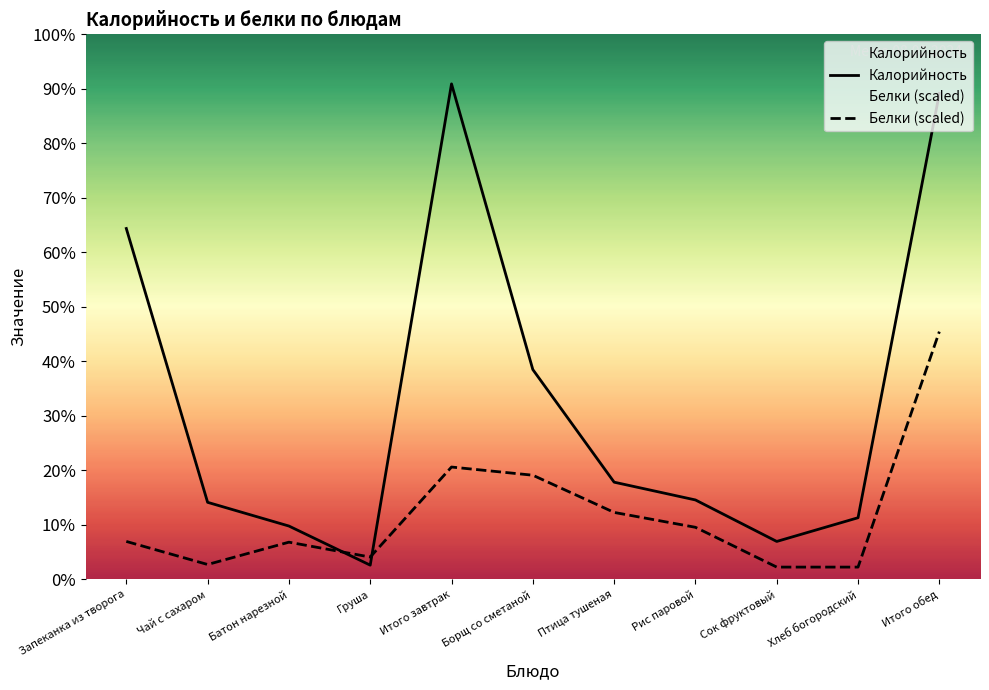

Reading right to left, transcribe all the data shown in this chart.

Калорийность: 410.0	52.0	32.0	67.0	82.0	177.0	418.0	12.0	45.0	65.0	296.0
Белки (scaled): 209.0	10.4	10.4	43.9	56.5	87.9	94.8	18.8	31.4	12.6	32.0